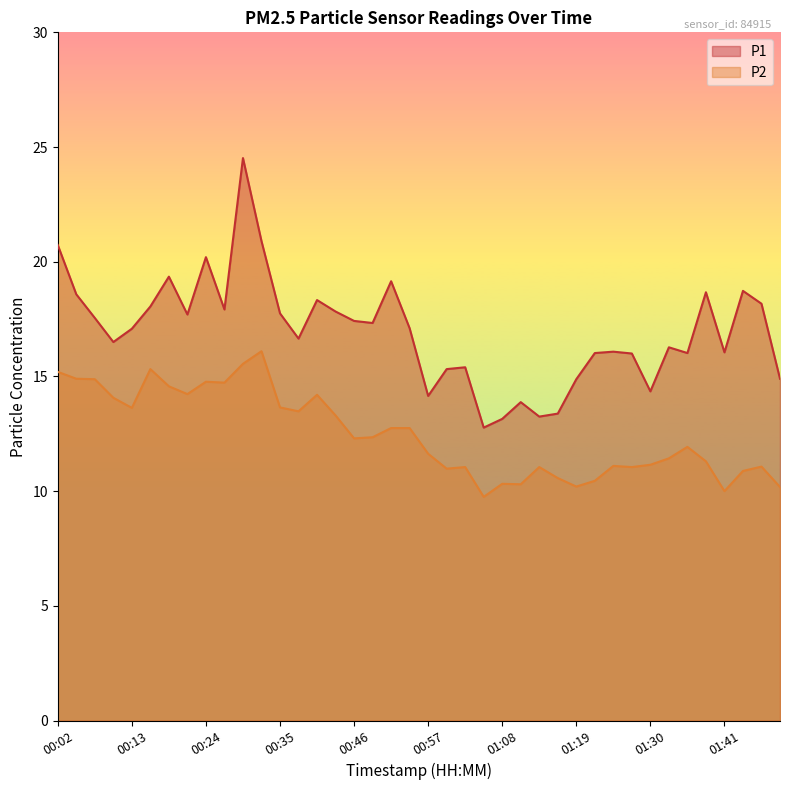

Which series changed the most between 00:13 and 01:44?

P2